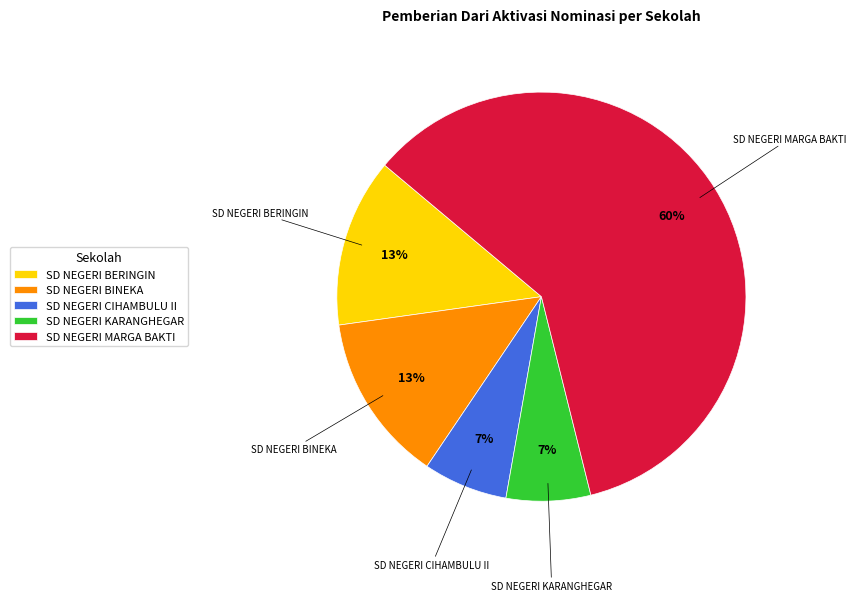

Combined, do SD NEGERI CIHAMBULU II and SD NEGERI MARGA BAKTI account for over 50%?

Yes